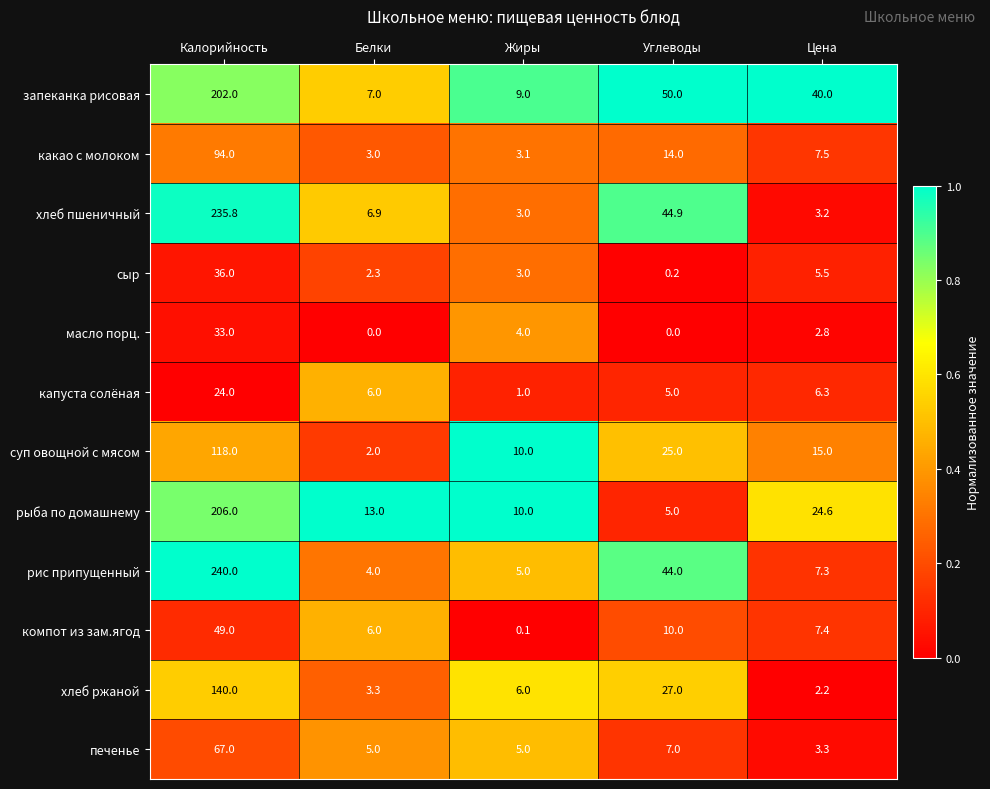

The value of масло порц. at Углеводы is -13.9. True or false?

False